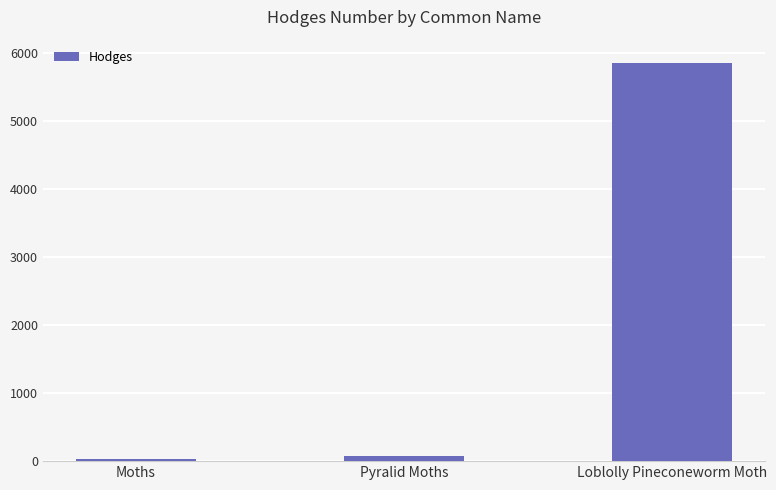

Which category has the highest value across all series?

Loblolly Pineconeworm Moth